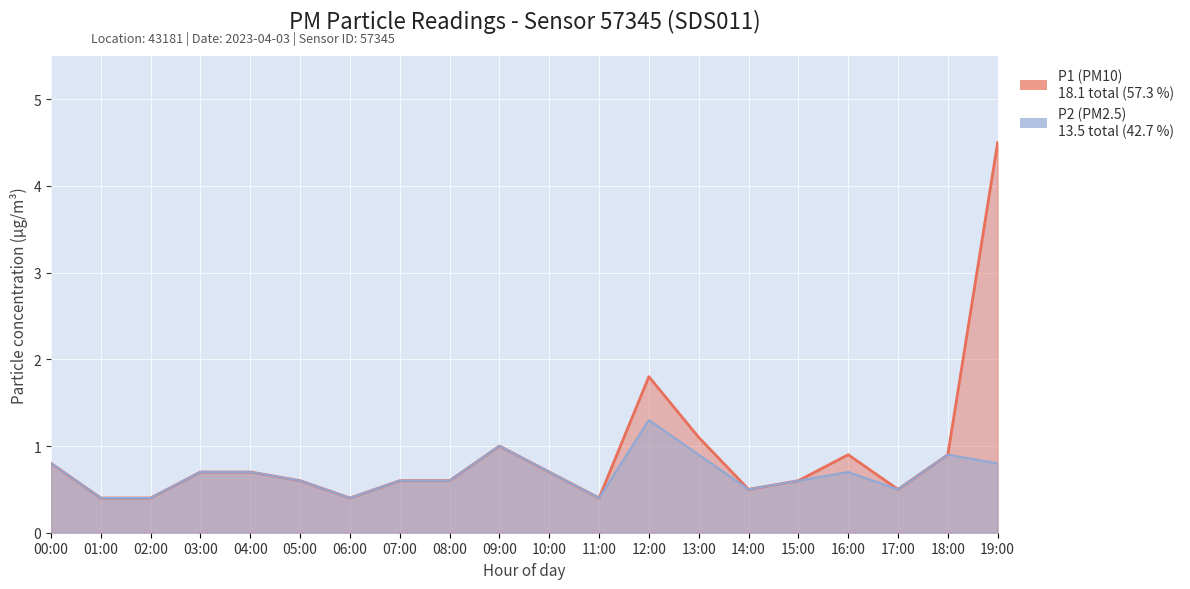

What is the spread (max minus min) of values at 12:00?

0.5